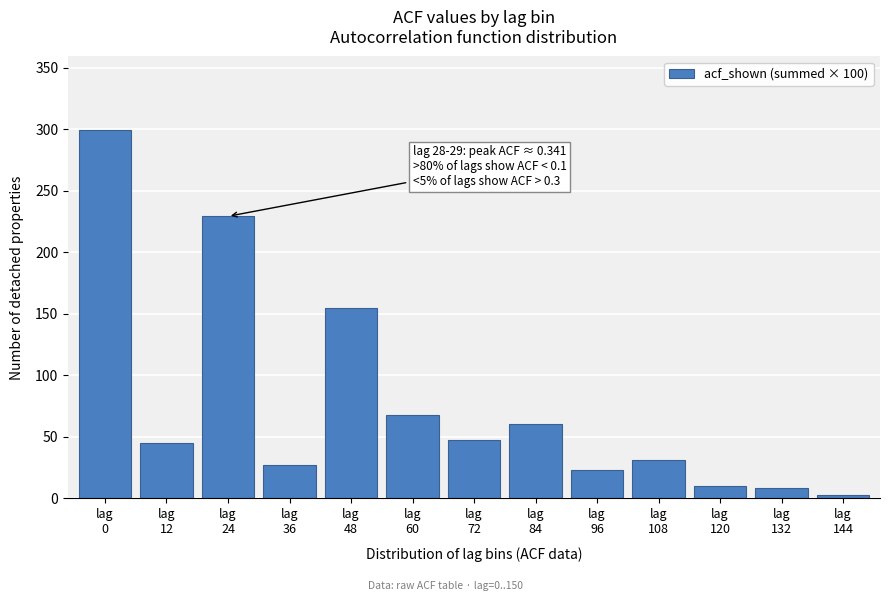

What is the value of the 6th bar from the left?

67.6